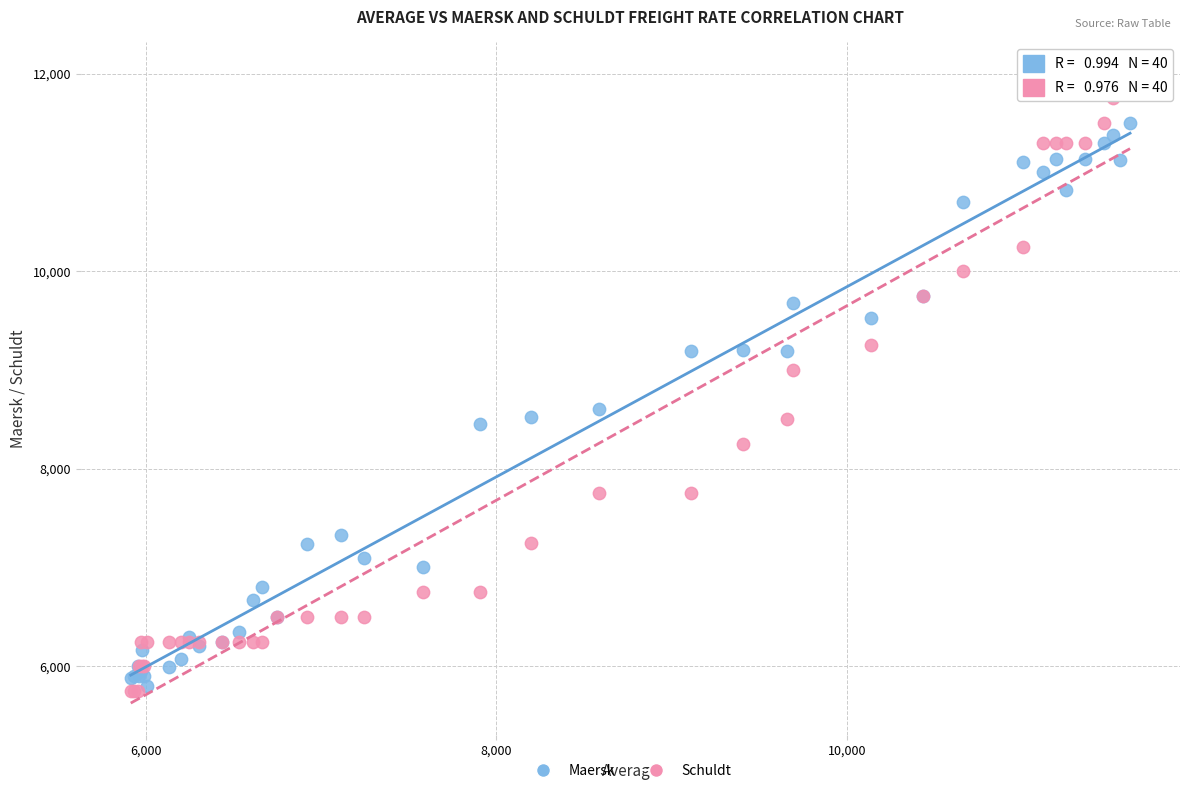

Across all series, what Y value is closest to 8875?

9000